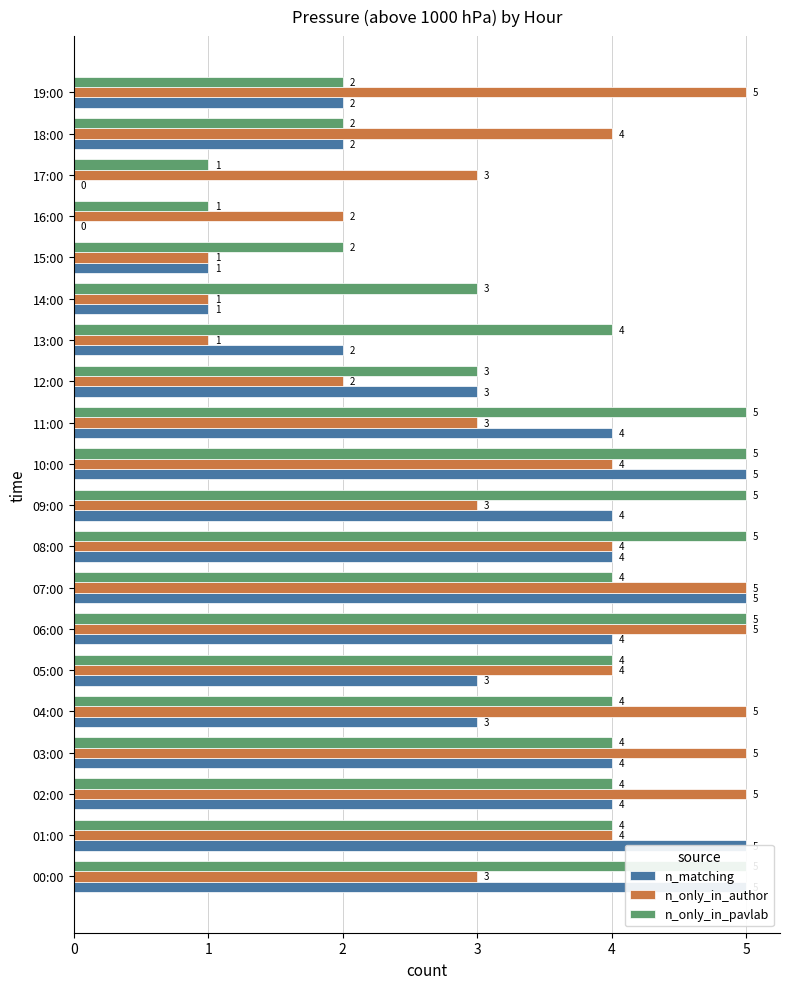

Between 19:00 and 14:00, which is larger?

19:00